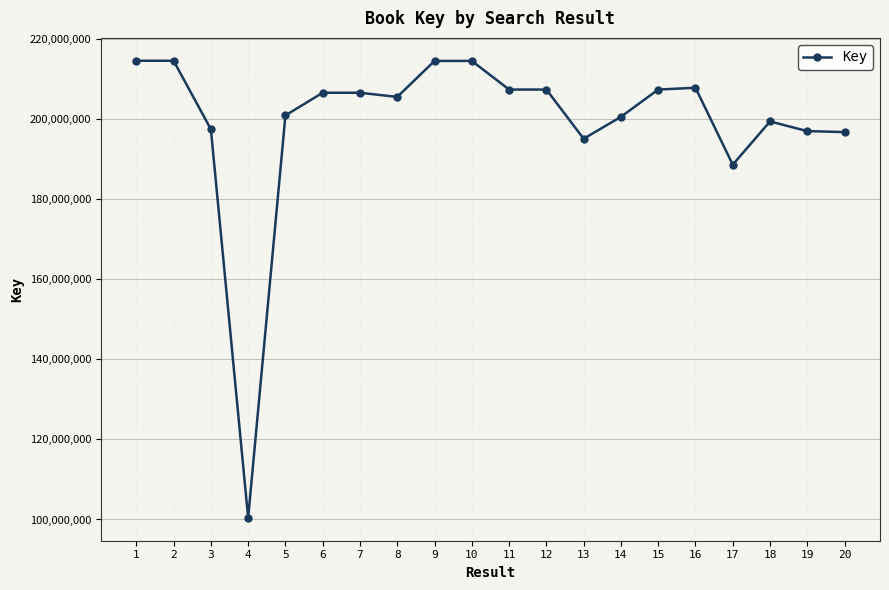

The chart shows a value of 207743332 at 16. True or false?

True